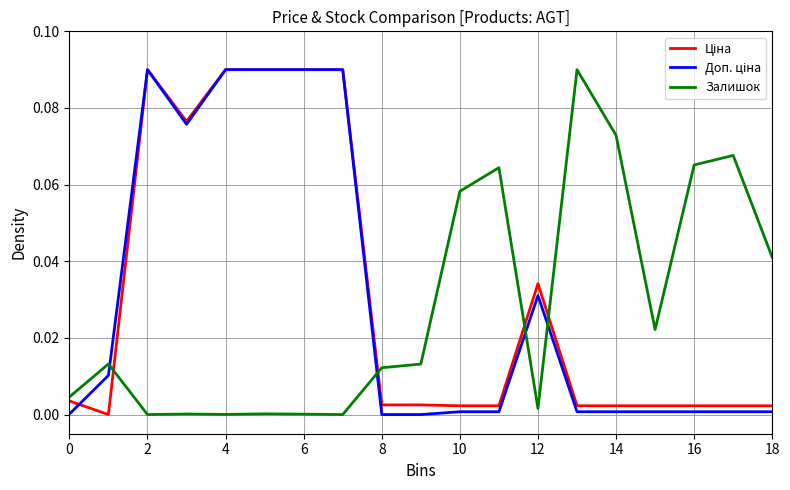

Does the chart have visible grid lines?

Yes